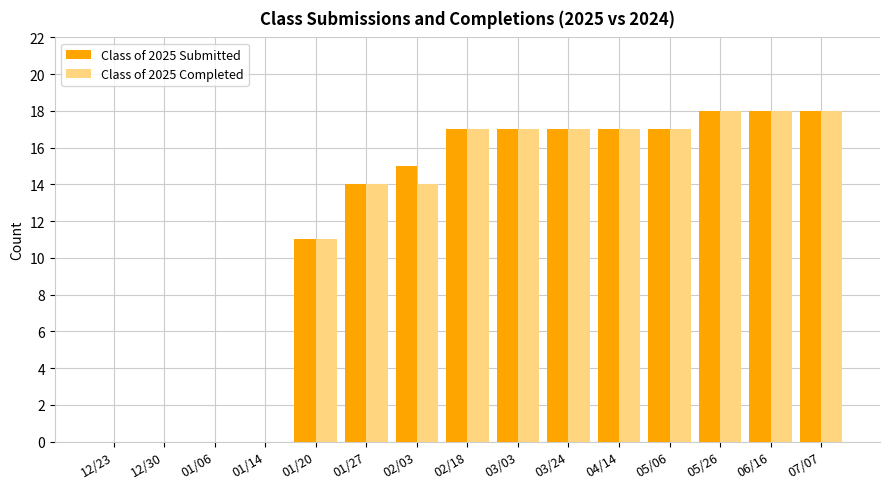

What is the sum of all Class of 2025 Submitted values?

179